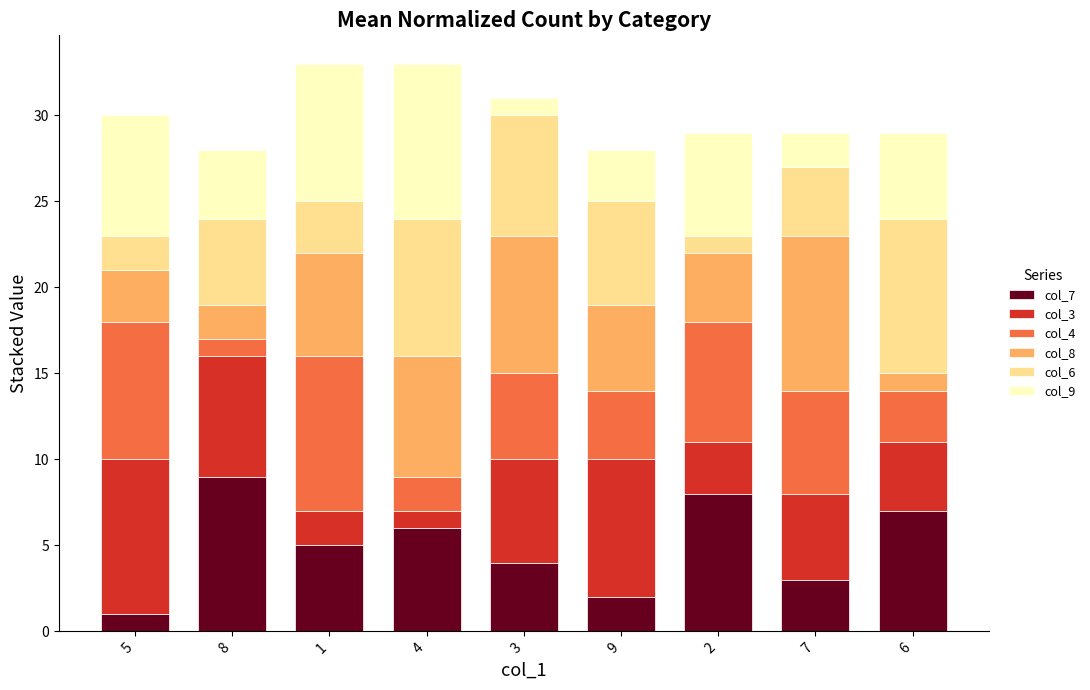

The col_7 series shows 4 at 3. True or false?

True